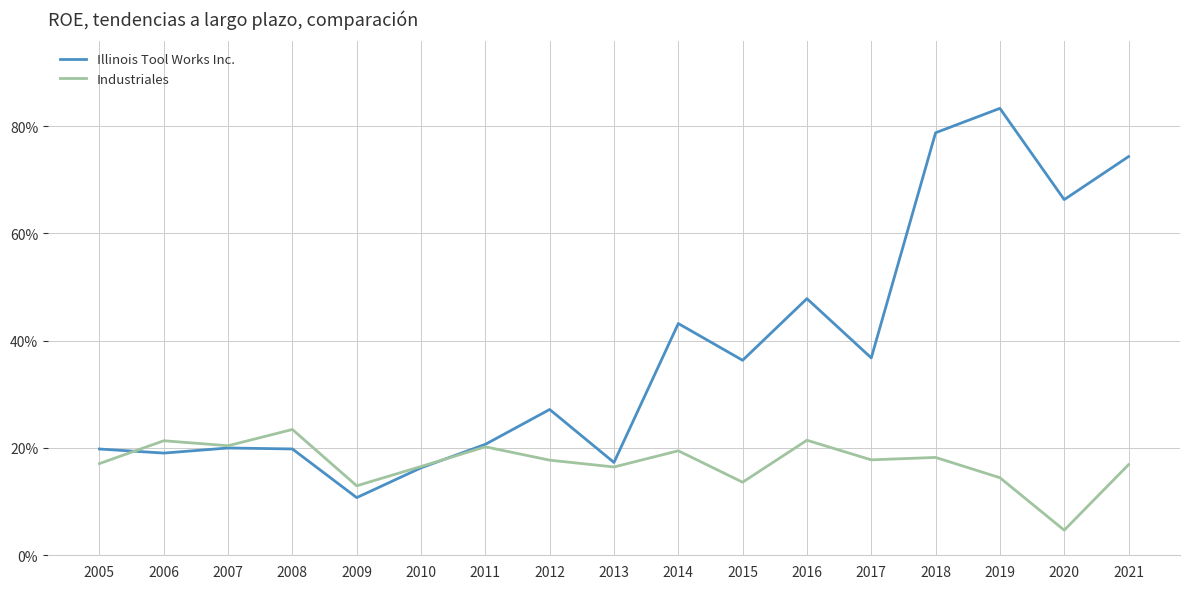

Is the value of Industriales at 2013 greater than the value of Illinois Tool Works Inc. at 2014?

No